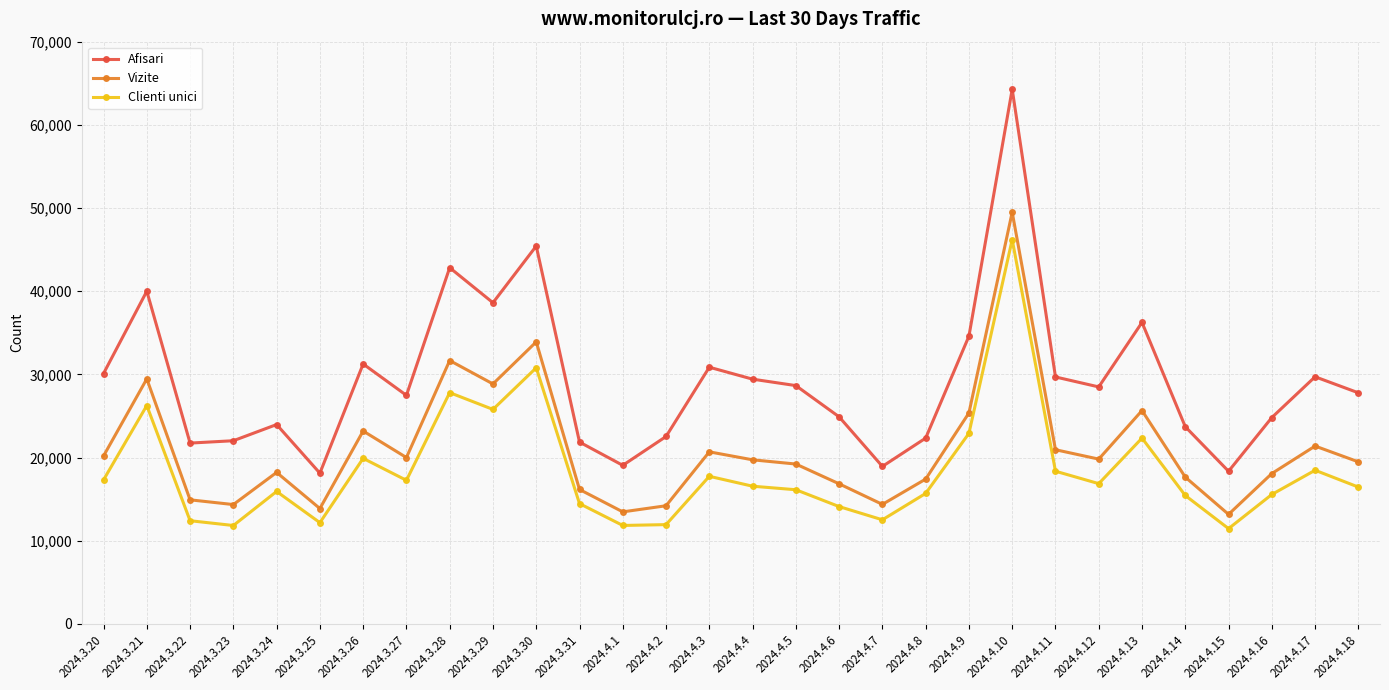

What is the smallest value displayed?

11453